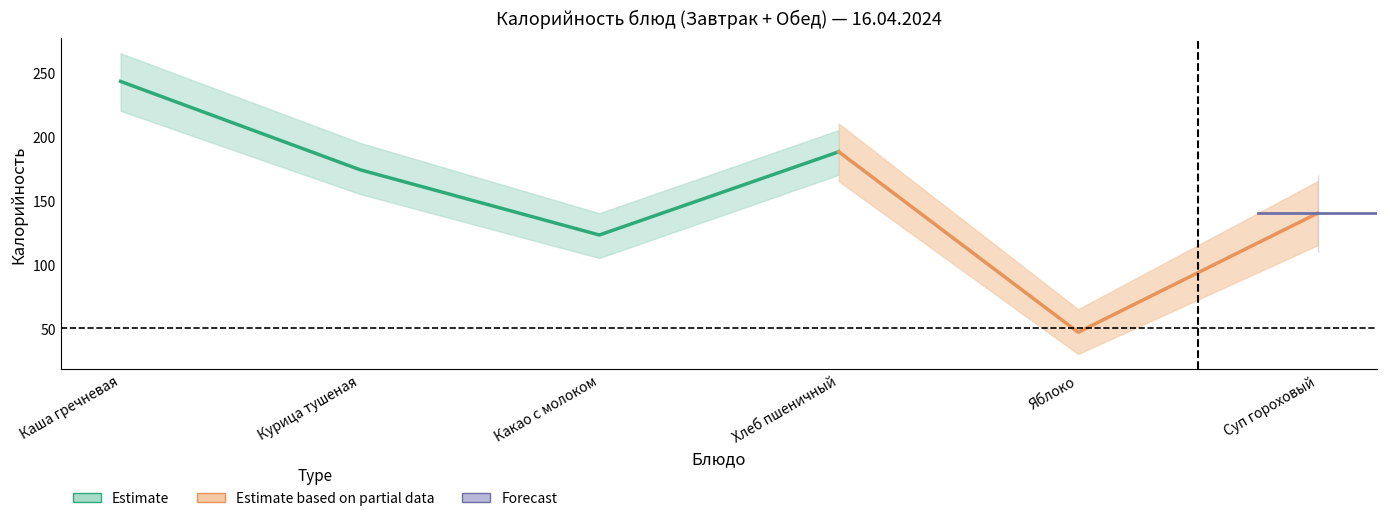

How many interior local peaks does the Калорийность series have?

1